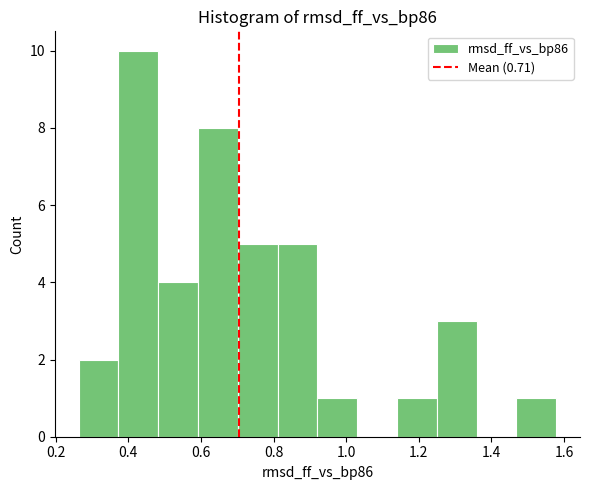

Reading left to right, list every bar in this chart as the range it spans on the x-axis followed by its height. Neither the bar edges nor the heights are printed on the chart, so give them approximately, as read against the axes.

0.26 to 0.38: 2
0.38 to 0.48: 10
0.48 to 0.60: 4
0.60 to 0.70: 8
0.70 to 0.82: 5
0.82 to 0.92: 5
0.92 to 1.04: 1
1.04 to 1.14: 0
1.14 to 1.24: 1
1.24 to 1.36: 3
1.36 to 1.46: 0
1.46 to 1.58: 1